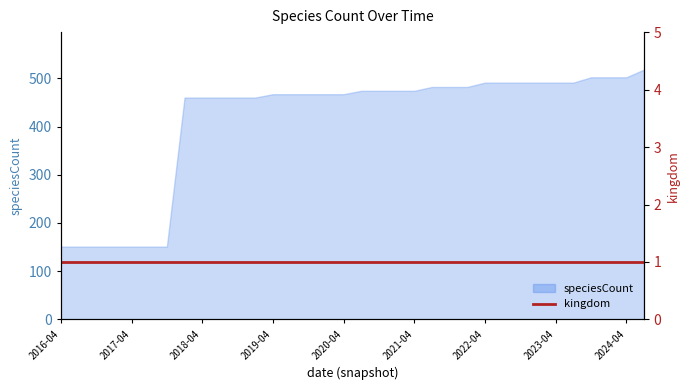

Reading right to left, what are all the values shown in this chart?

518	502	502	502	491	491	491	491	491	491	482	482	482	474	474	474	474	467	467	467	467	467	460	460	460	460	460	151	151	151	151	151	151	151